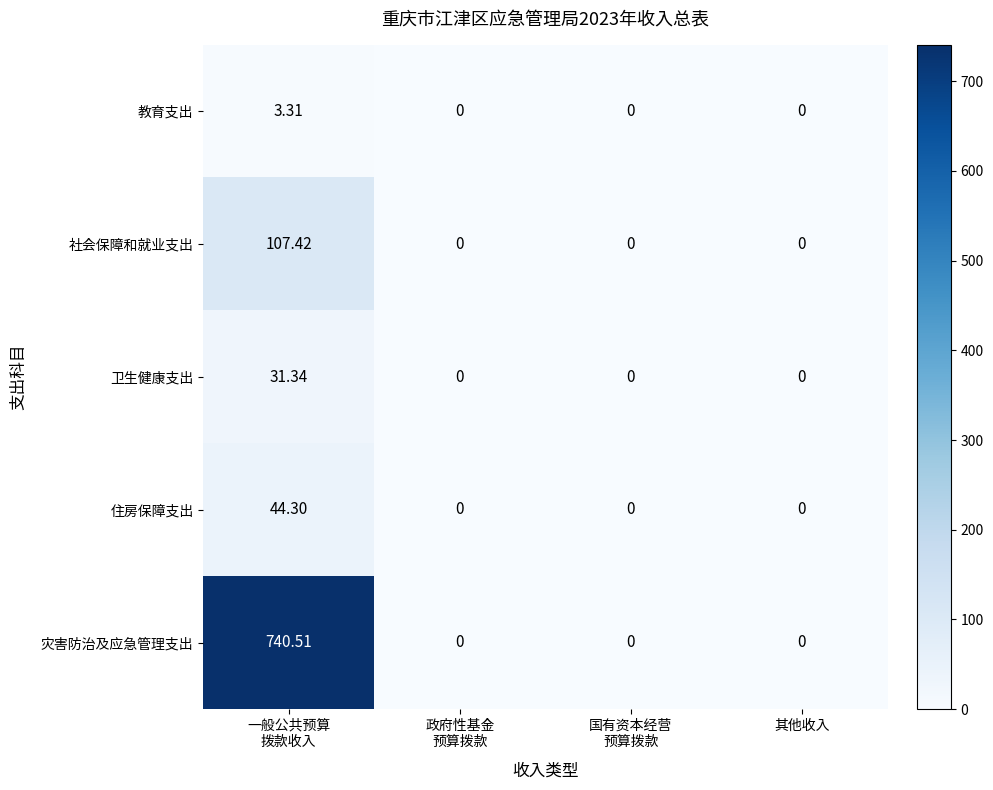

How many categories are shown in the chart?

4